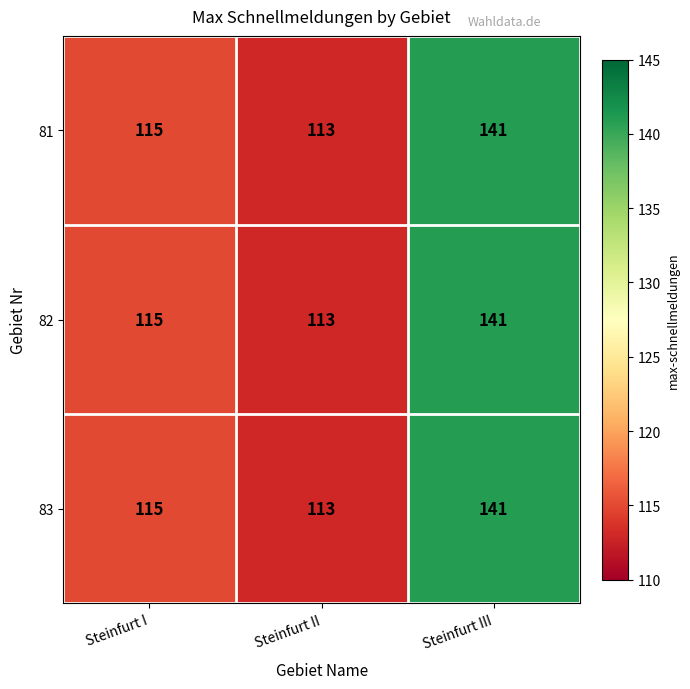

At how many categories does at least one series exceed 124?

1